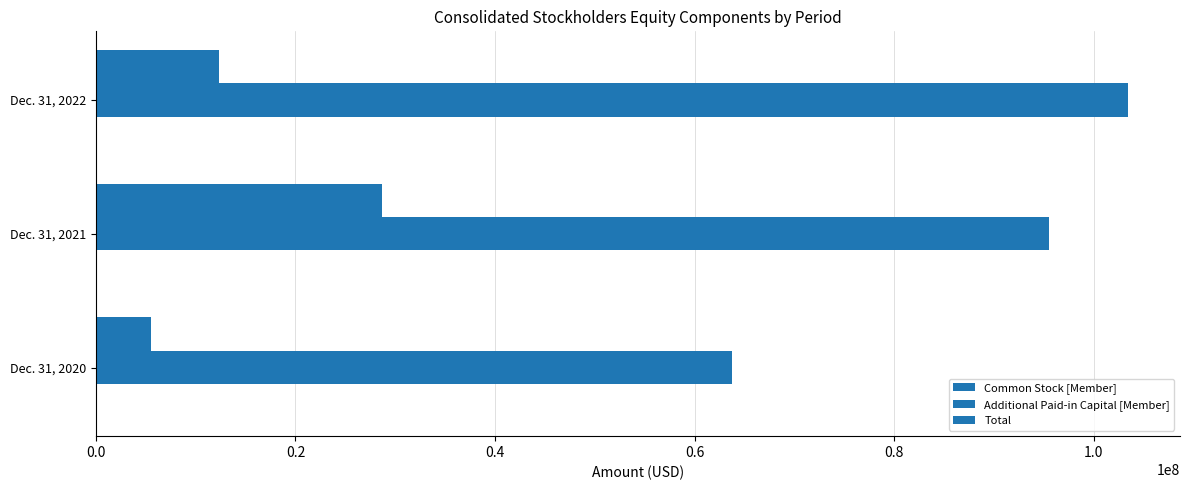

Which series has the largest total across all categories?

Additional Paid-in Capital [Member]